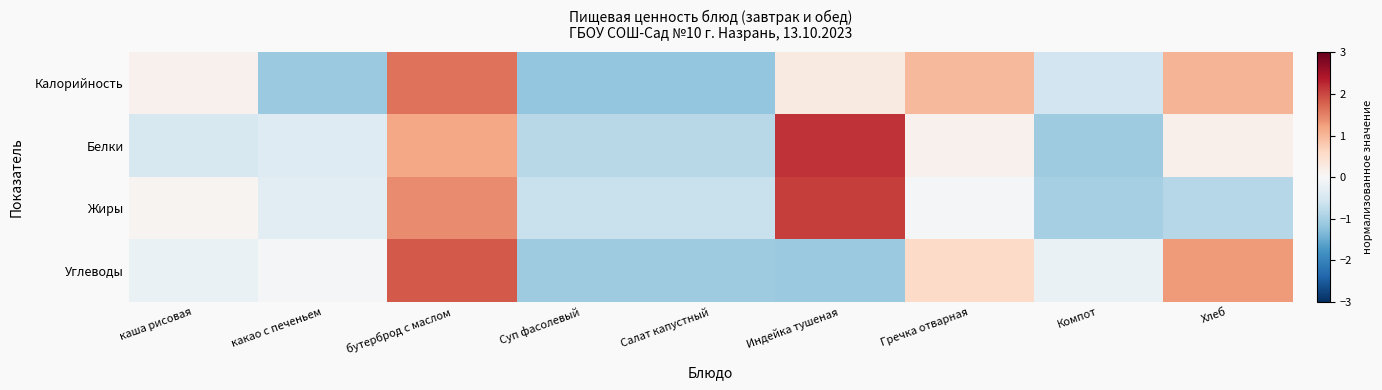

What is the difference between the highest and lowest values at Компот?

0.9